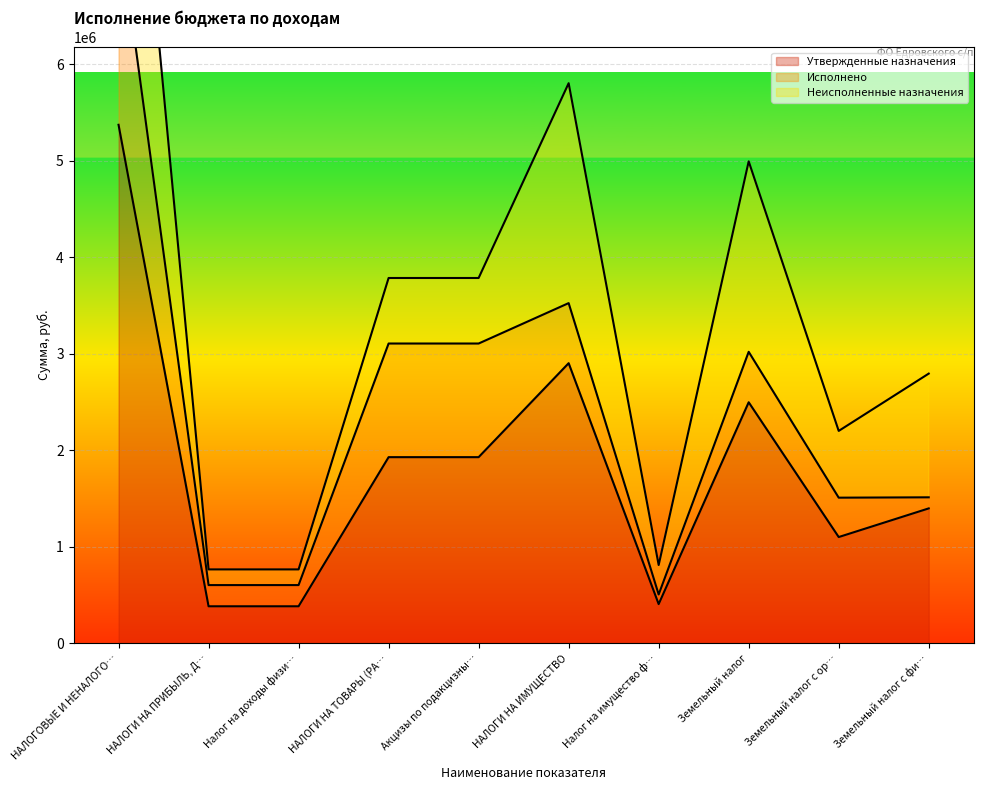

True or false: Исполнено and Утвержденные назначения cross at least once.

False